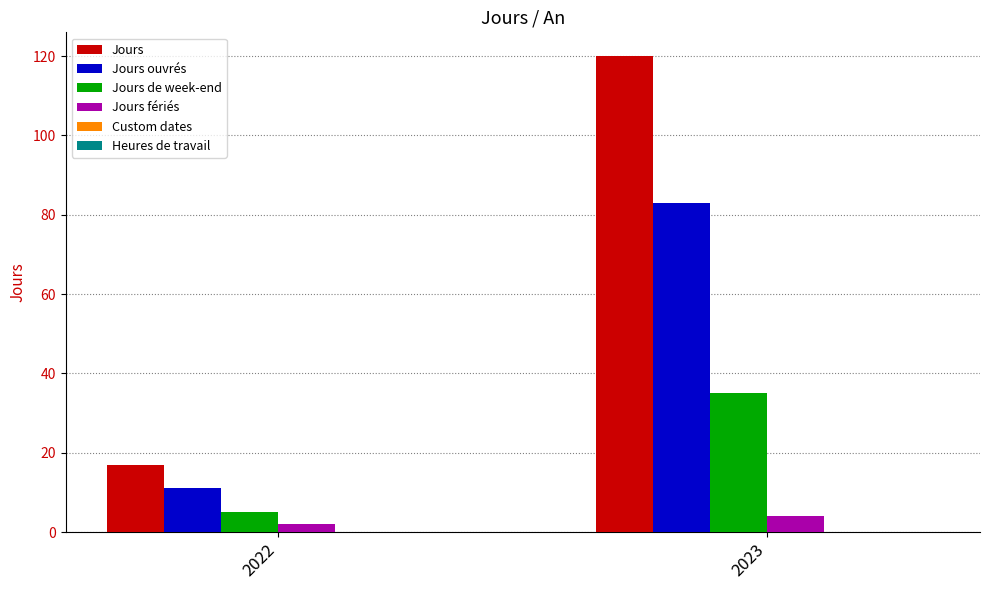

What is the value of the Jours fériés bar at the 1st from the left?

2